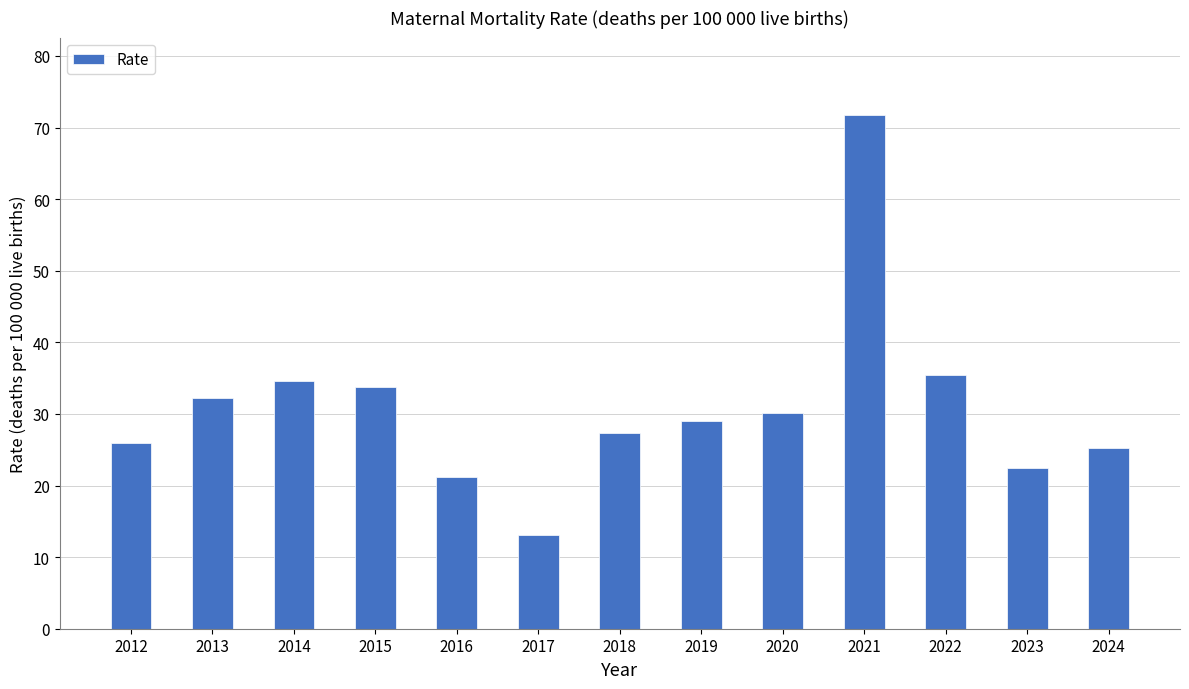

What is the sum of all values?

402.3